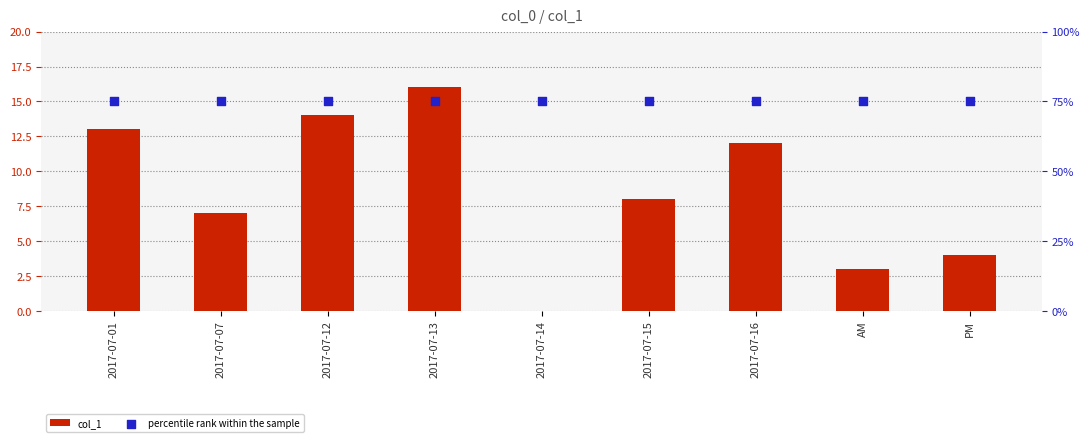

Which series has the largest Y range (max minus min)?

col_1